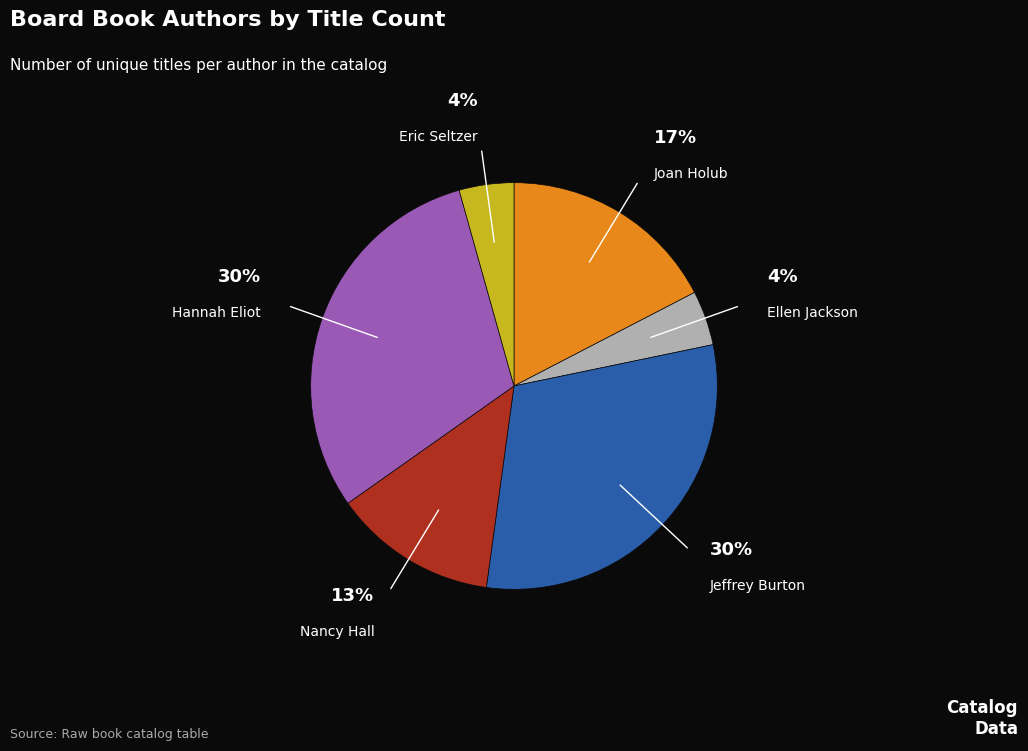

To the nearest percent, what is the average slice percentage?

17%